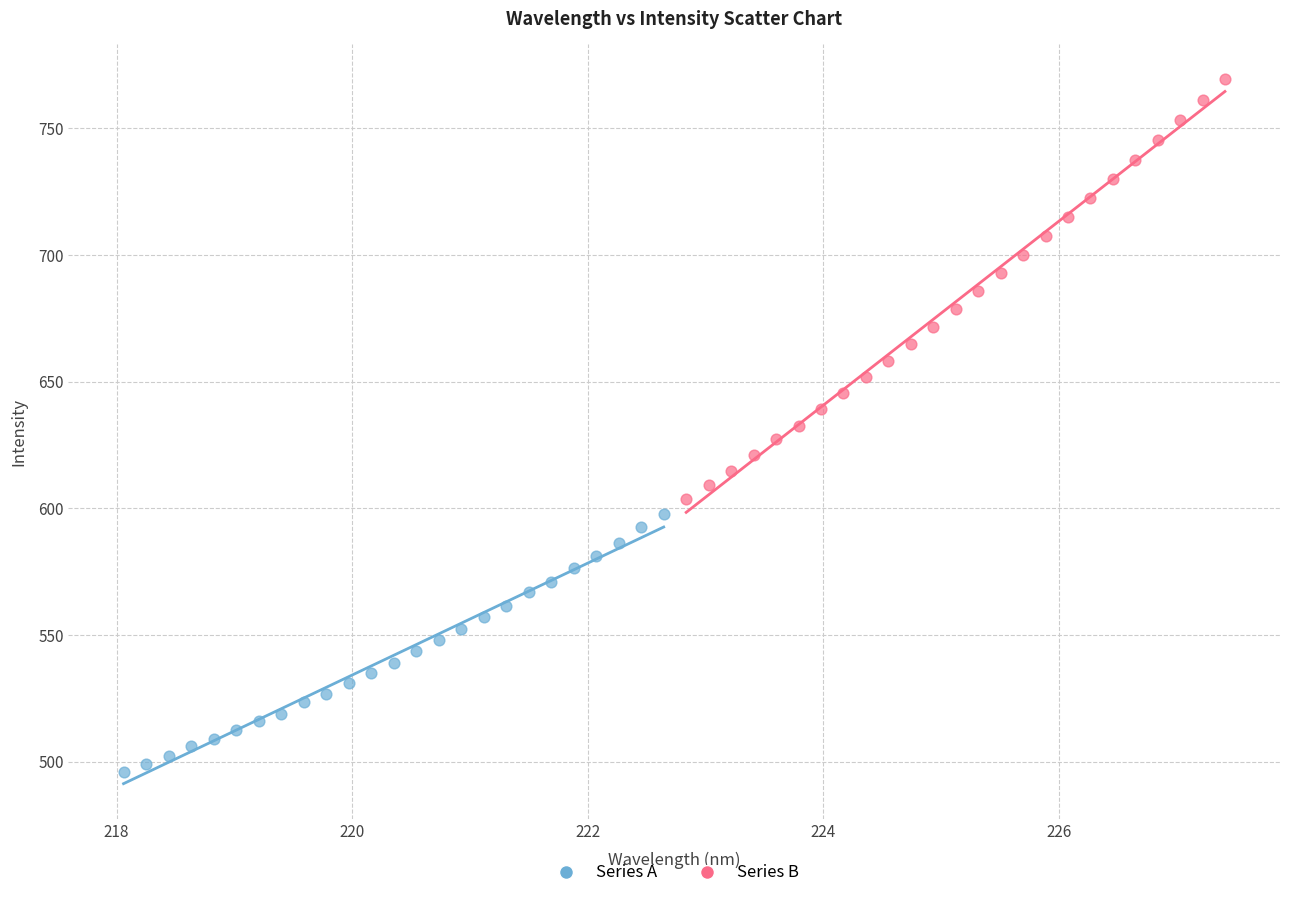

Which series reaches the maximum Y coordinate?

Series B